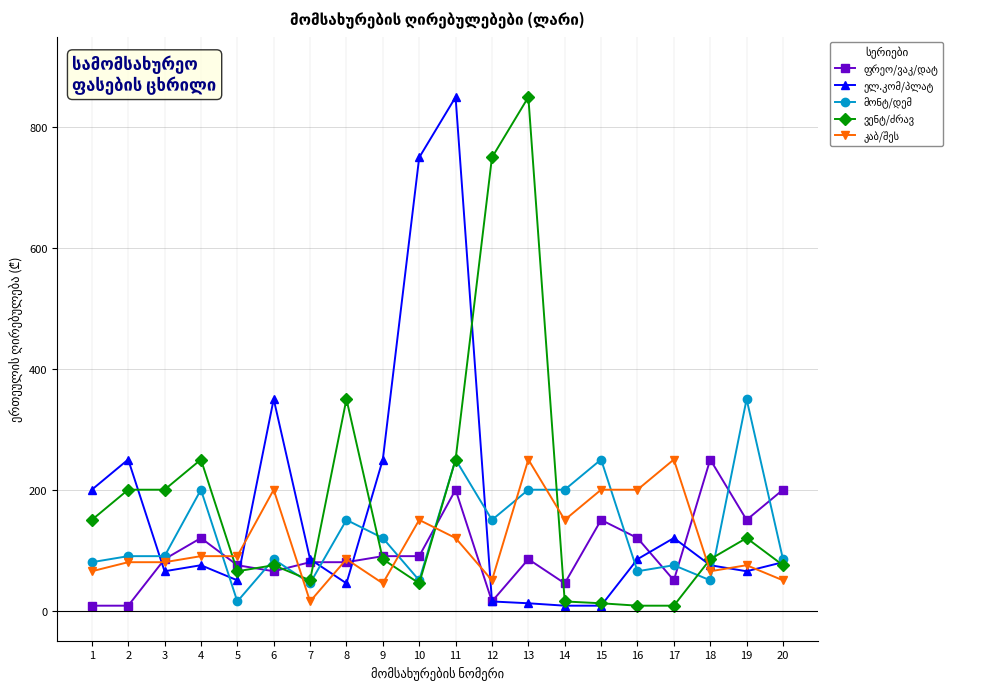

At which category is the sum across all series the highest?

11